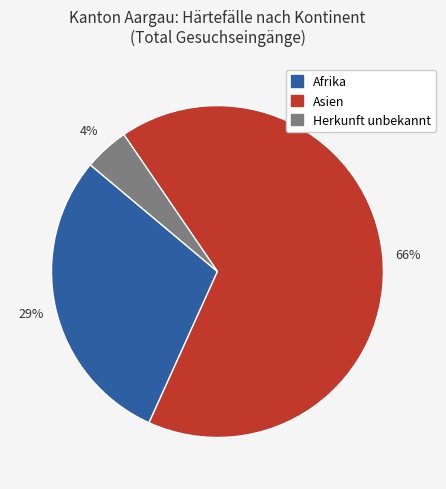

Does Herkunft unbekannt represent more than half of the total?

No